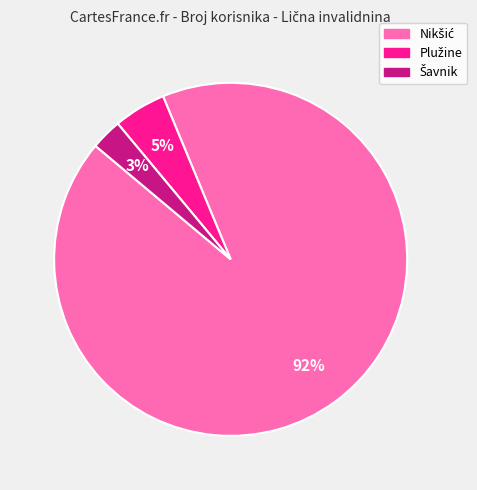

To the nearest percent, what is the average slice percentage?

33%